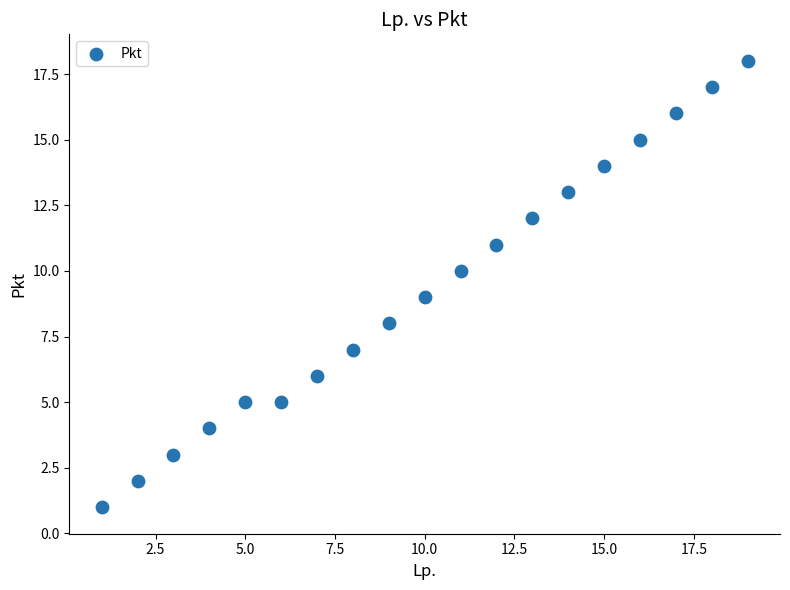

What is the range of Y values (max minus min)?

17